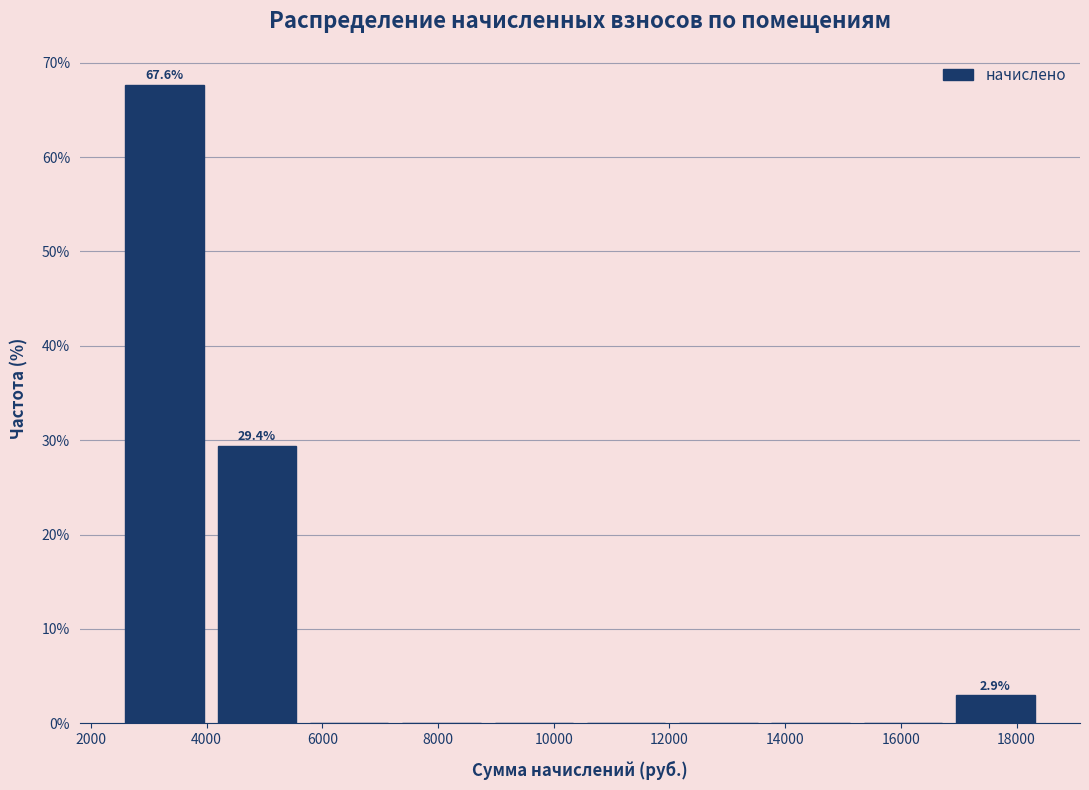

Over which range of the x-axis is the bar tallest?

2400 to 4000